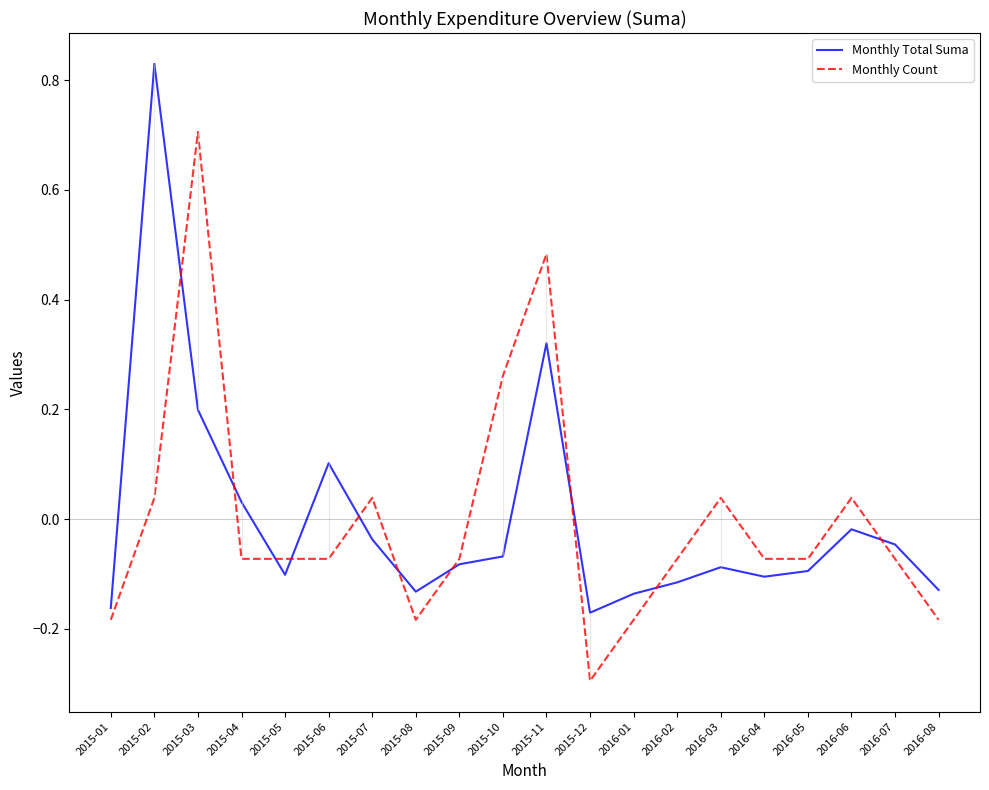

Between which two adjacent categories do Monthly Total Suma and Monthly Count first intersect?

2015-02 and 2015-03